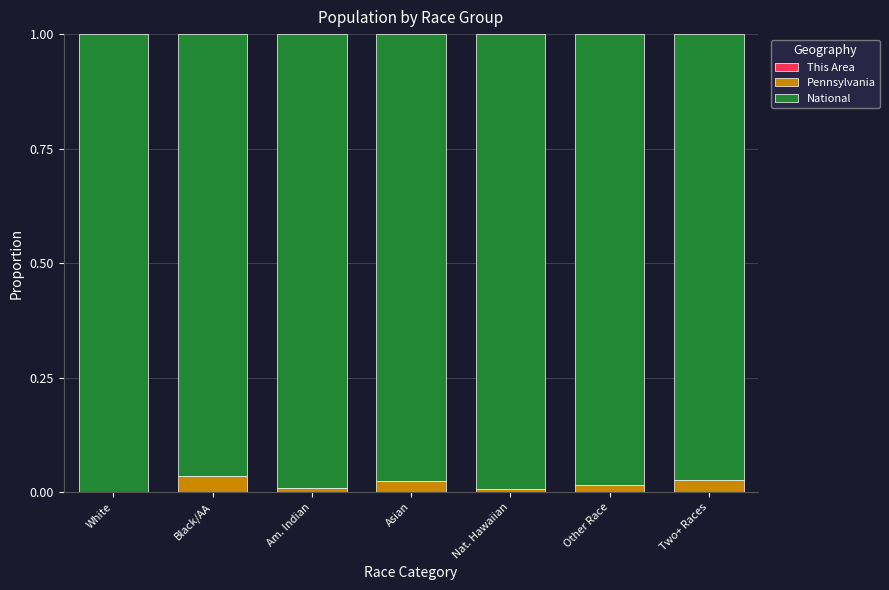

Does the chart contain stacked bars?

Yes